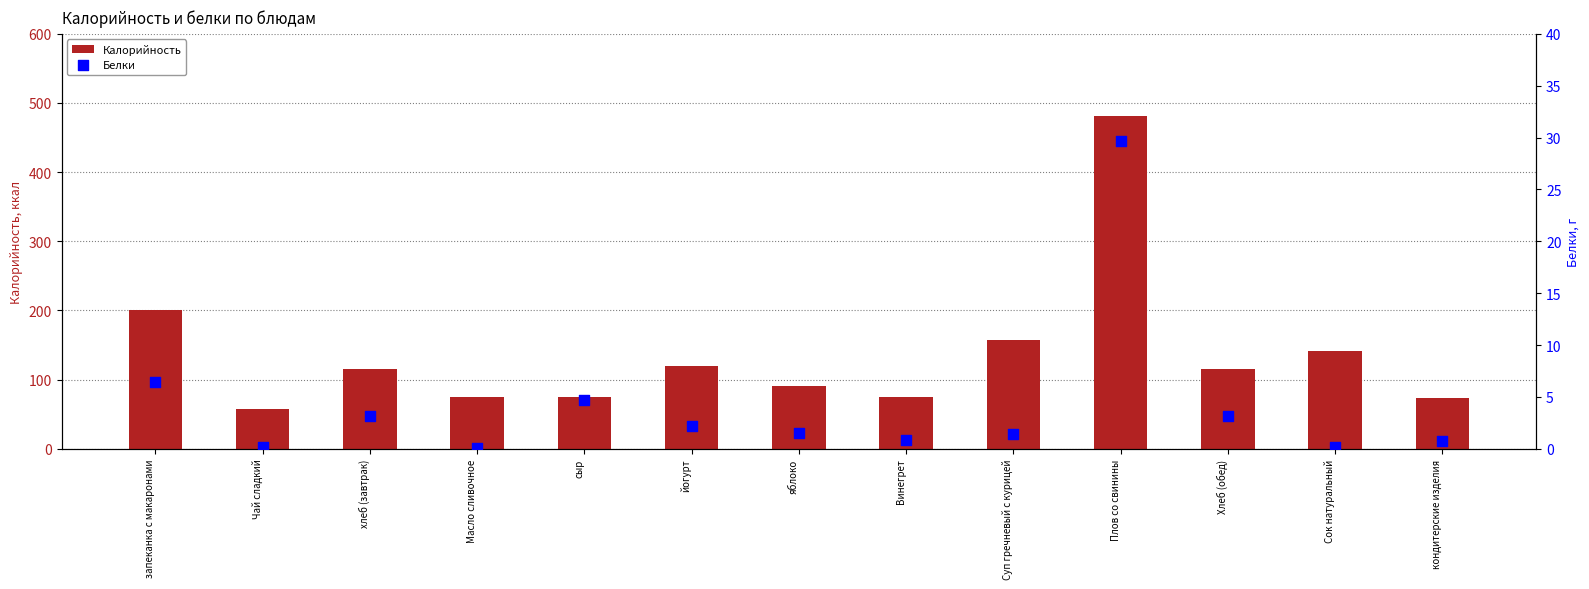

What are all the series names shown in the legend?

Калорийность, Белки